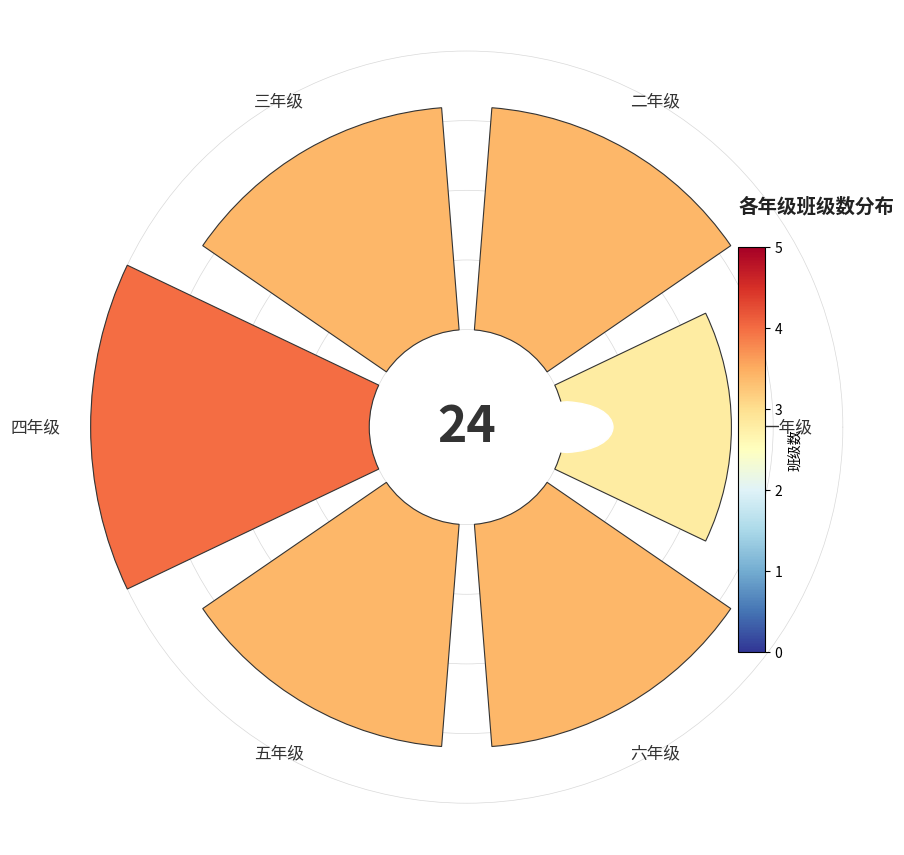

Is there a majority slice in this chart?

No